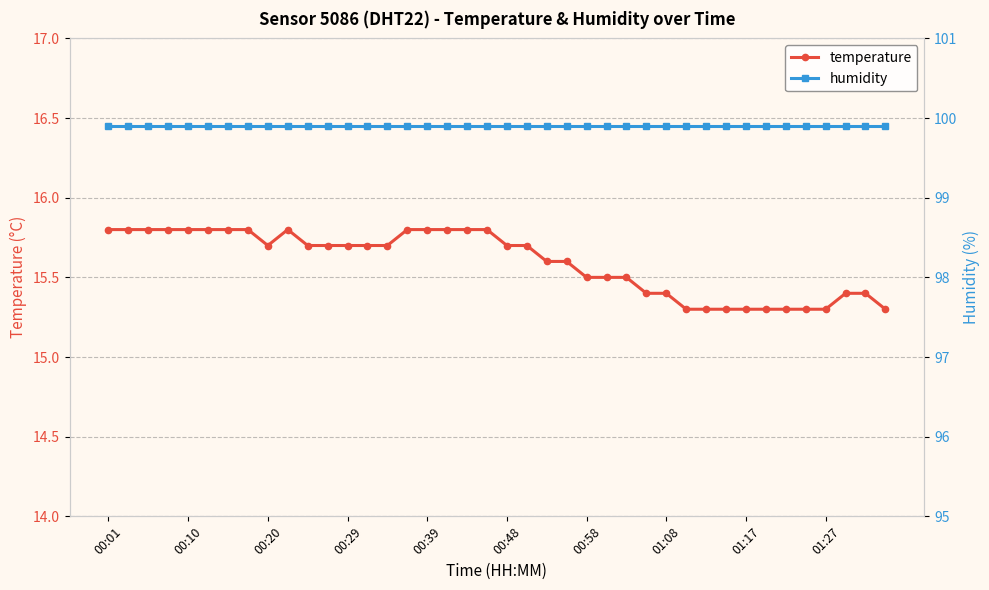

The value of temperature at 01:27 is 24.0. True or false?

False